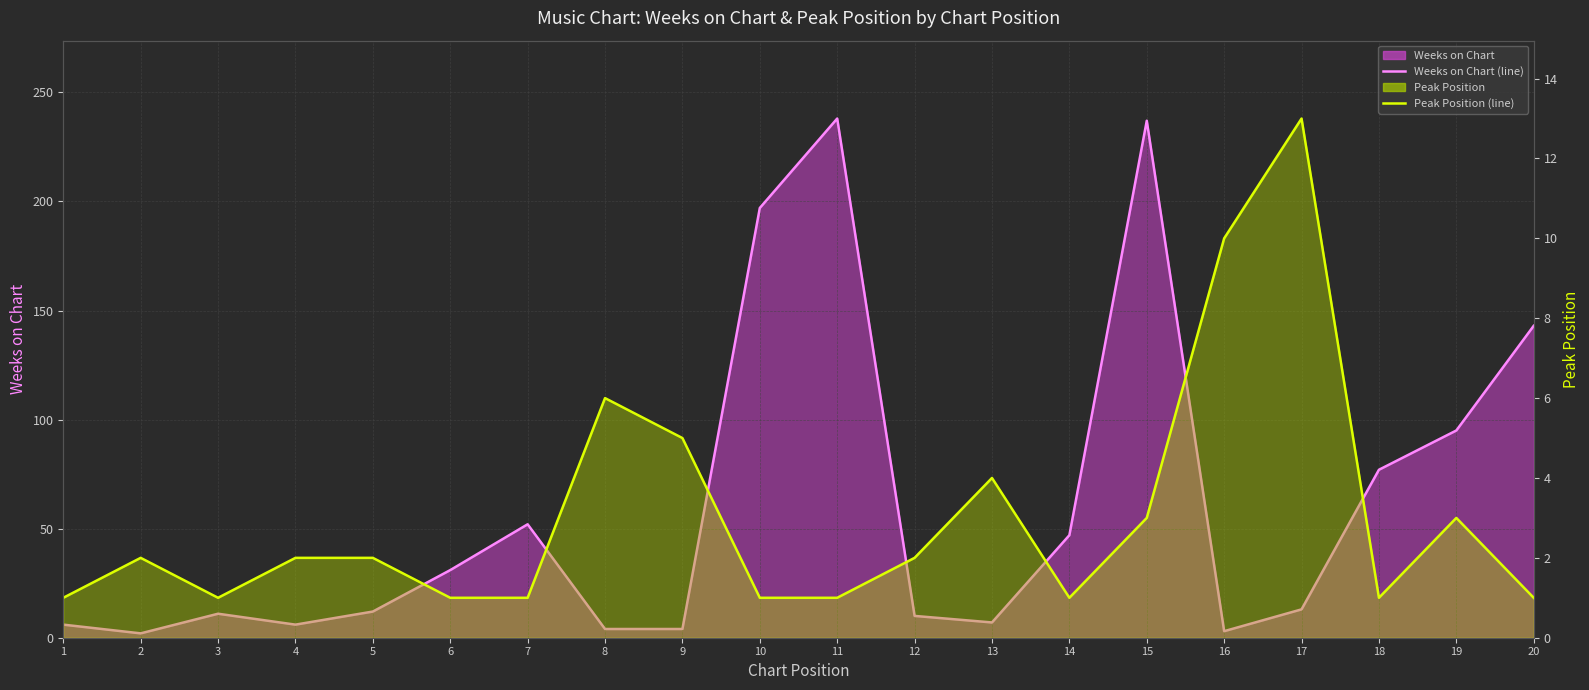

How many data points does each series have?

20